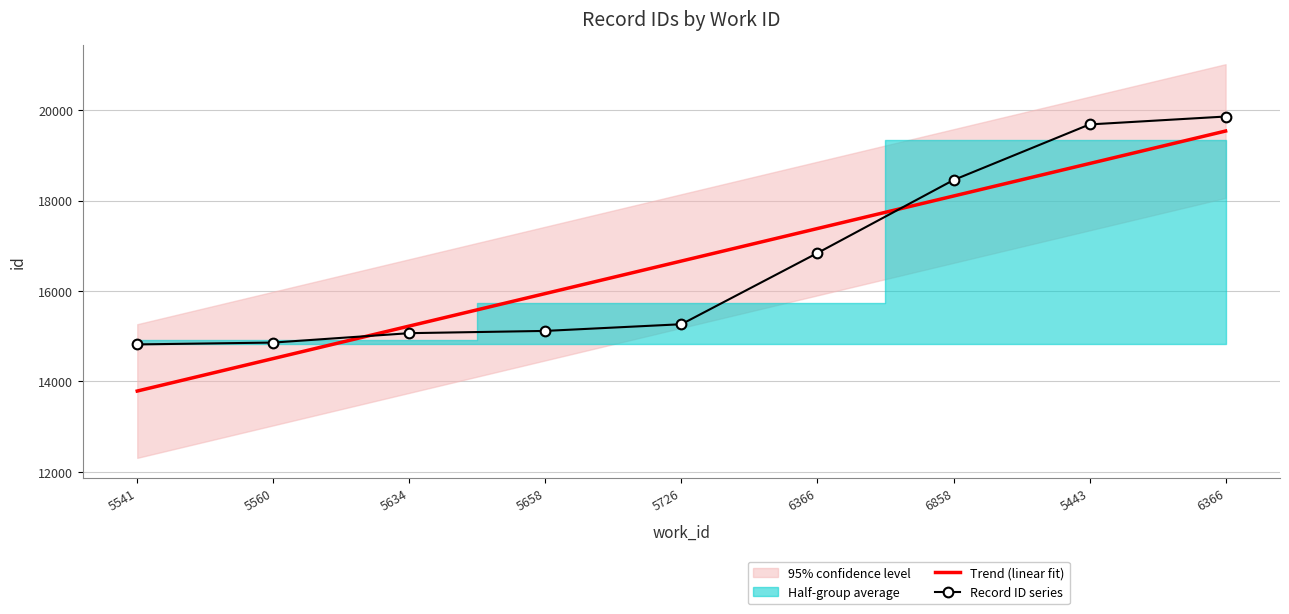

The Trend (linear fit) series shows 10143.0 at 5560. True or false?

False